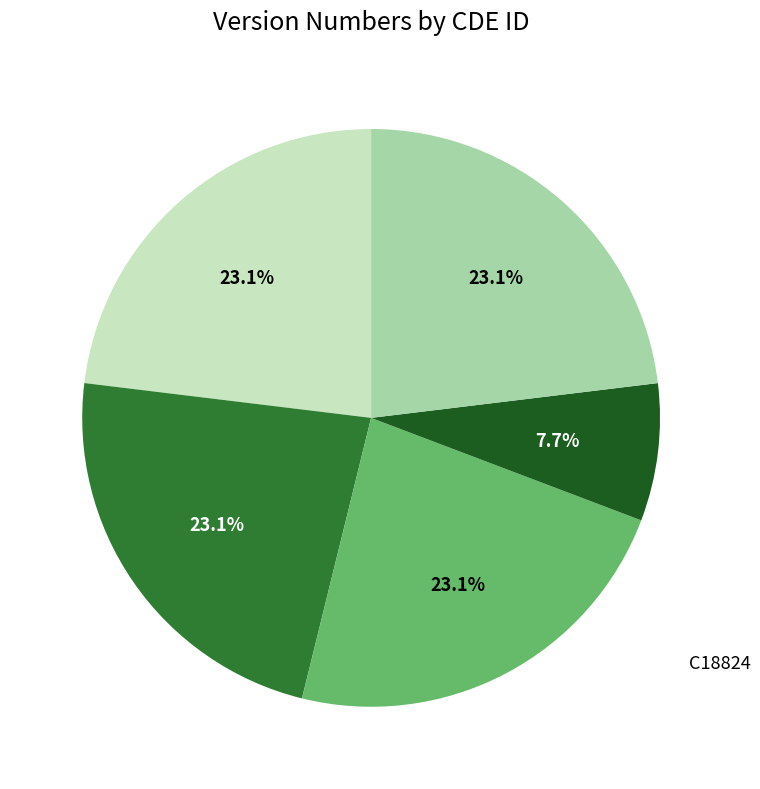

How many segments does this pie chart have?

5